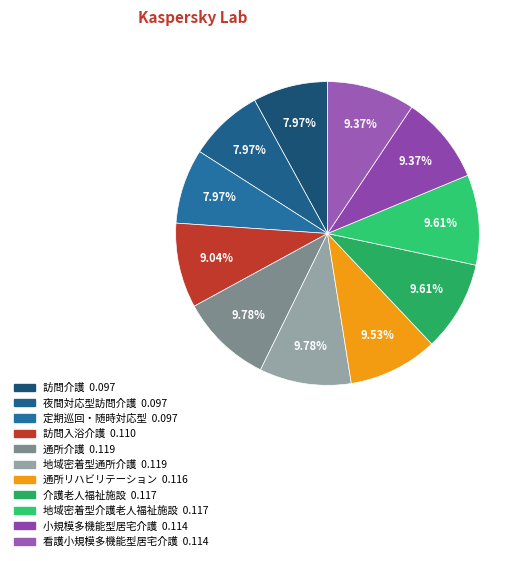

Which category has the smallest portion of the pie?

訪問介護